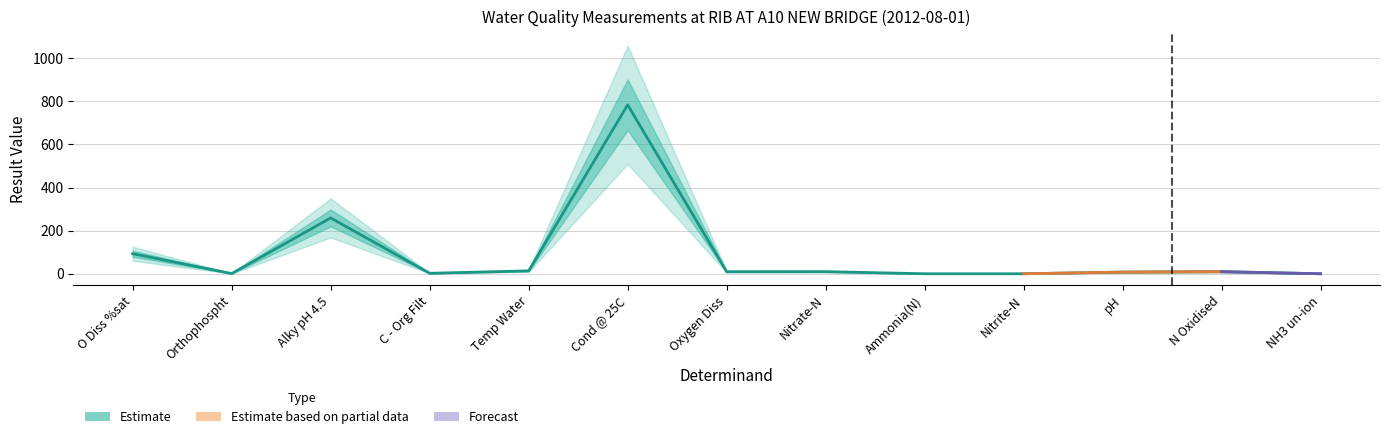

Rank the categories by value from highest to lowest.

Cond @ 25C, Alky pH 4.5, O Diss %sat, Temp Water, N Oxidised, Nitrate-N, Oxygen Diss, pH, C - Org Filt, Orthophospht, Ammonia(N), Nitrite-N, NH3 un-ion